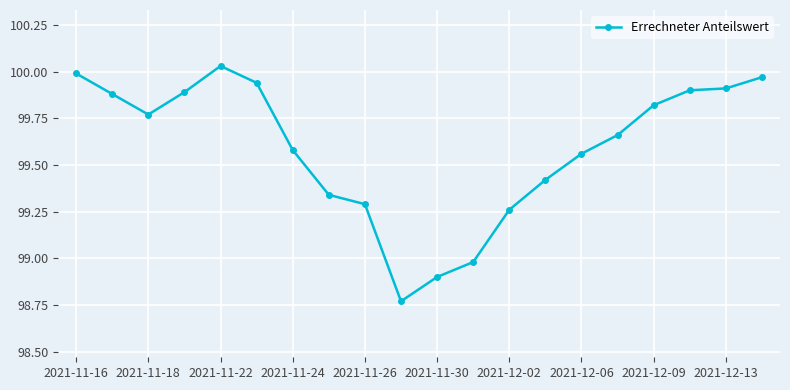

What is the difference between the maximum and second lowest values?

1.1